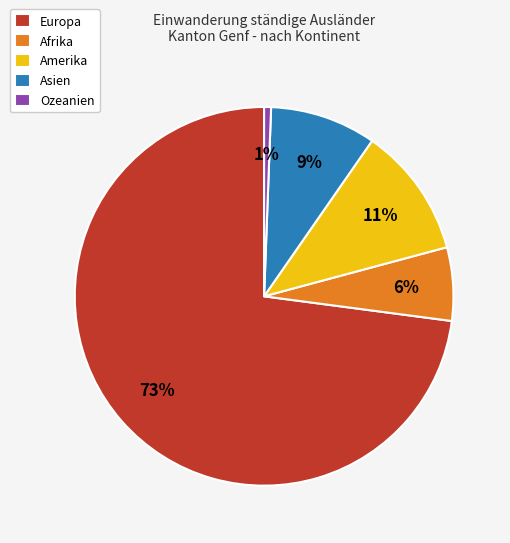

What percentage is the Asien slice, to the nearest percent?

9%